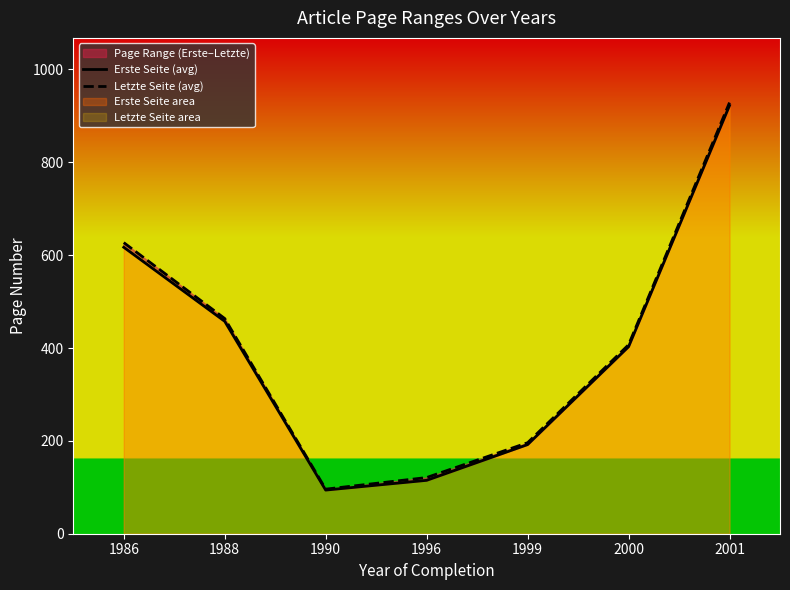

What is the value of the Letzte Seite (avg) point at the 5th from the left?

196.0